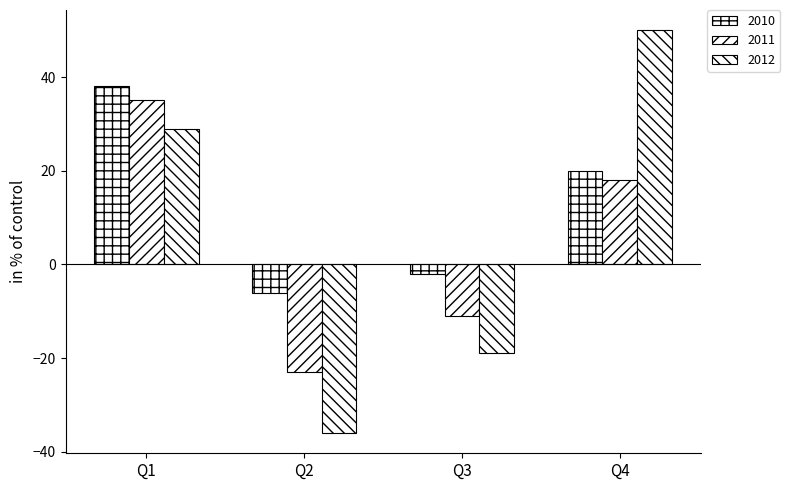

Which series has the largest range (max minus min)?

2012